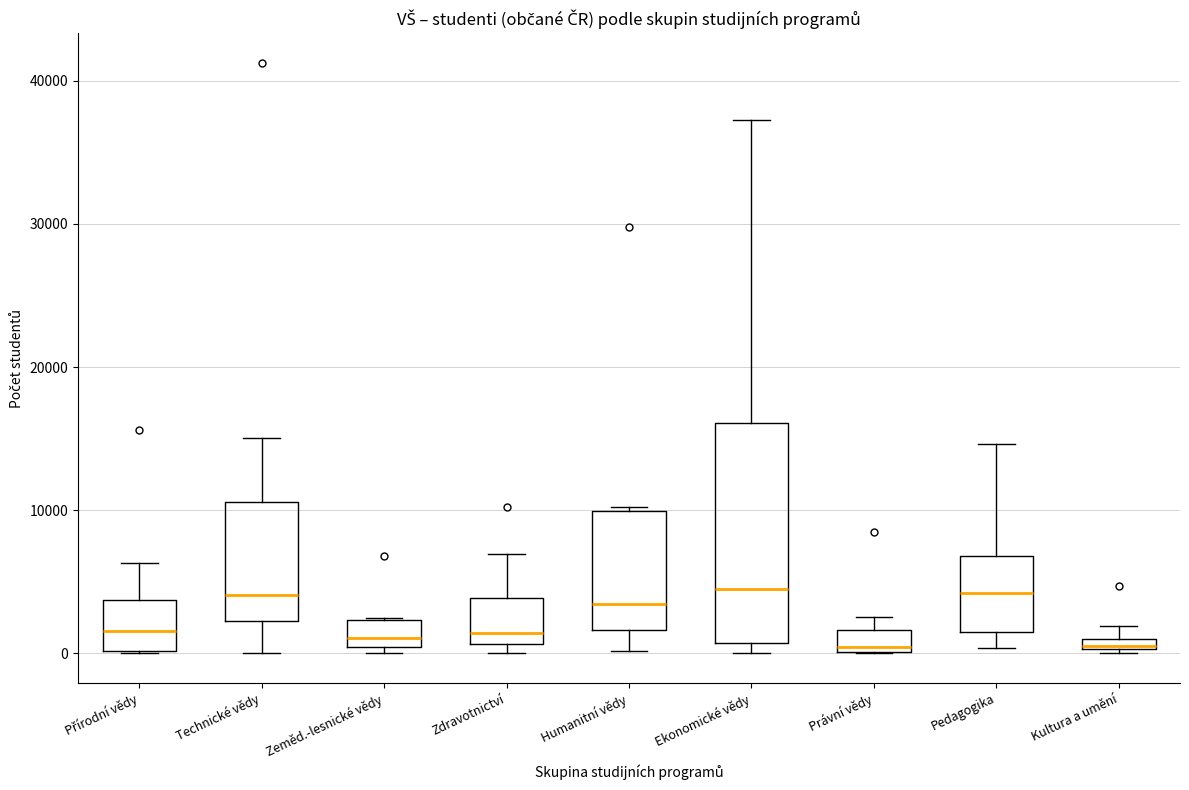

Which box is the tallest, from its lower edge to its upper edge?

Ekonomické vědy